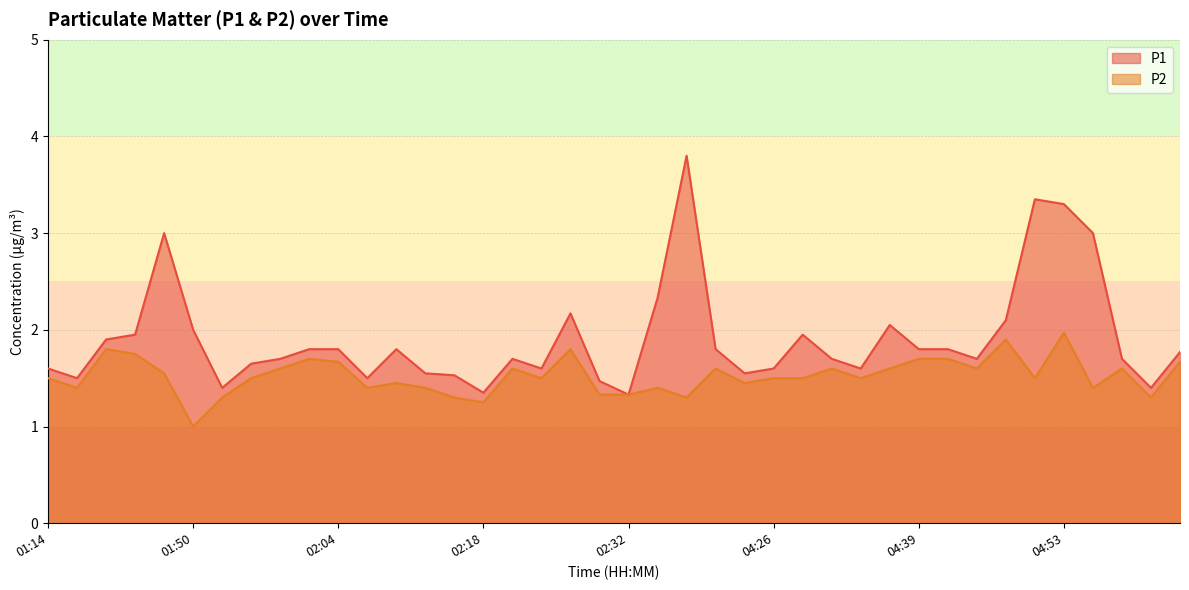

What position from the left is 02:15?

15